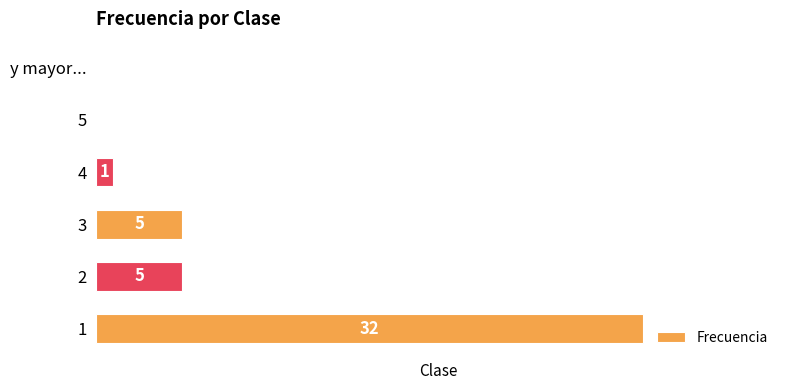

Is it true that the value at 5 is 0?

True